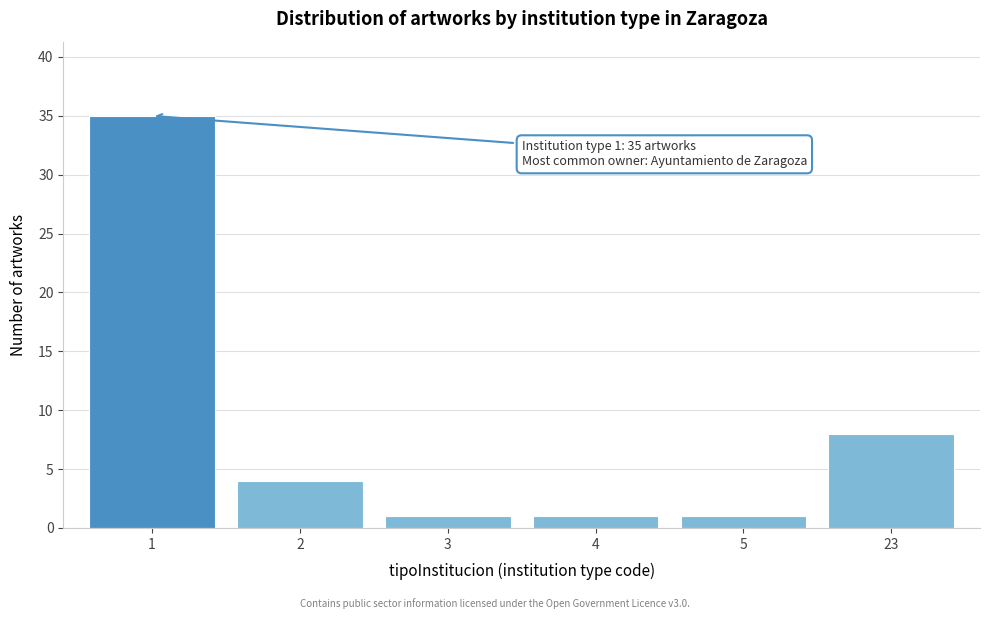

Reading left to right, extract all data points from this chart.

35	4	1	1	1	8